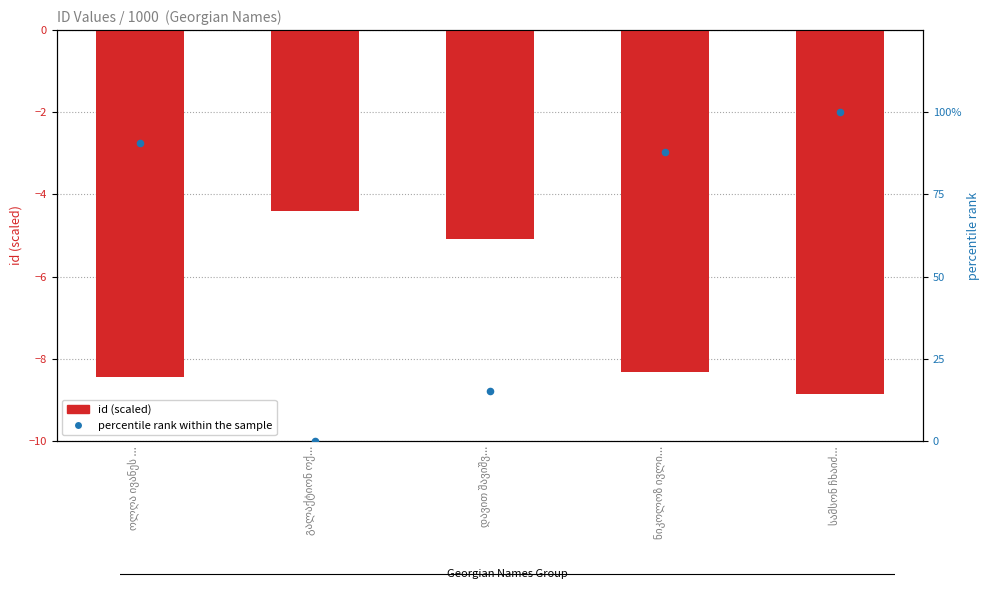

Which series has the largest total across all categories?

percentile rank within the sample